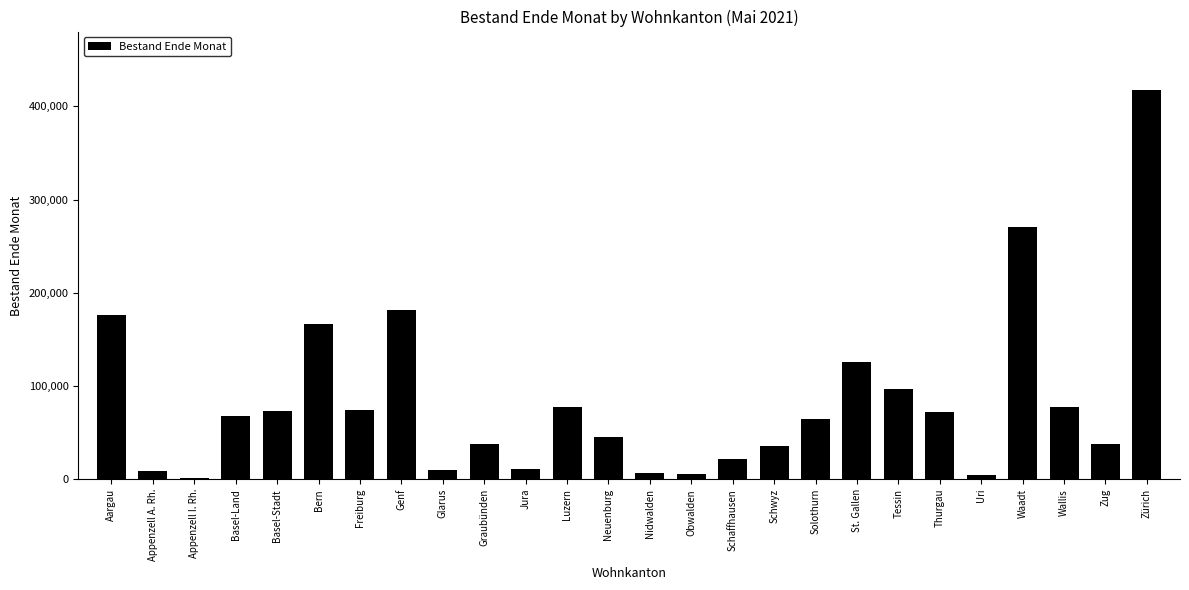

What is the change in value from Basel-Land to Neuenburg?

-22948